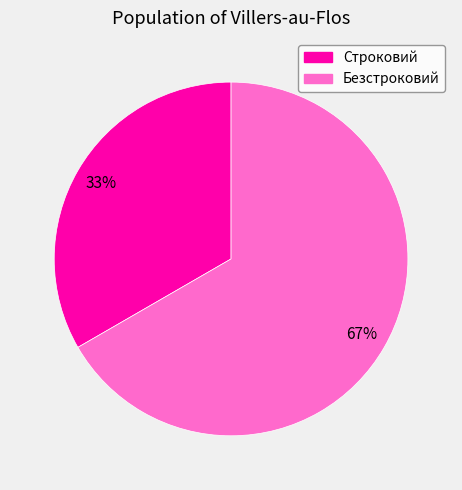

True or false: Строковий accounts for 33% of the total.

True